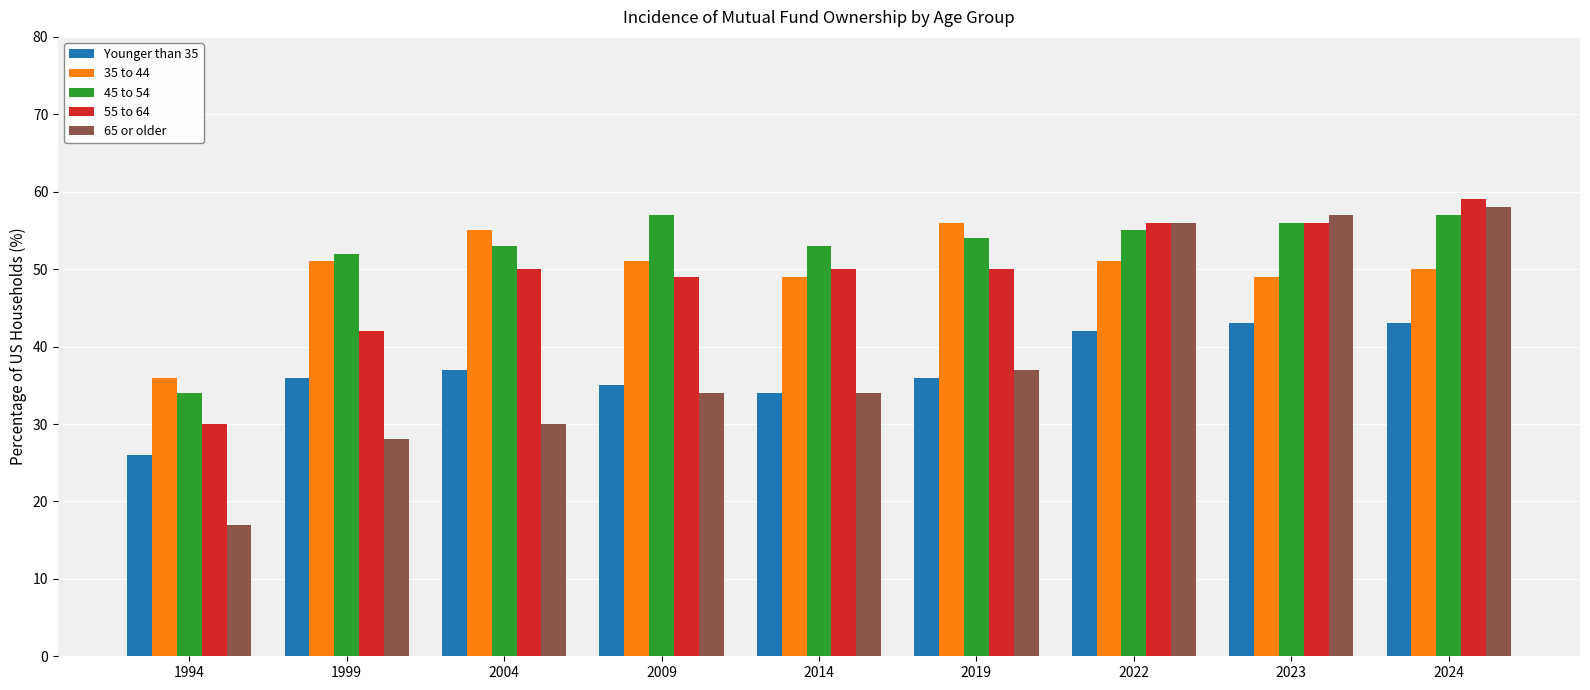

What is the difference between the 35 to 44 values at 1999 and 2019?

5